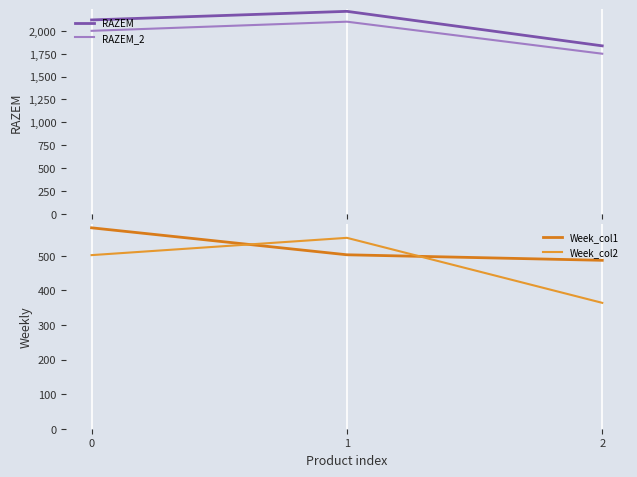

Reading right to left, list all the values displayed in this chart.

RAZEM: 1836	2213	2119
RAZEM_2: 1750	2100	2000
Week_col1: 487	503	581
Week_col2: 364	552	502